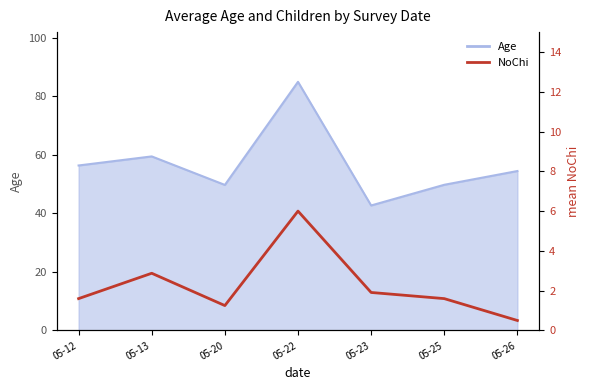

At which category does the chart reach its minimum across all series?

05-26